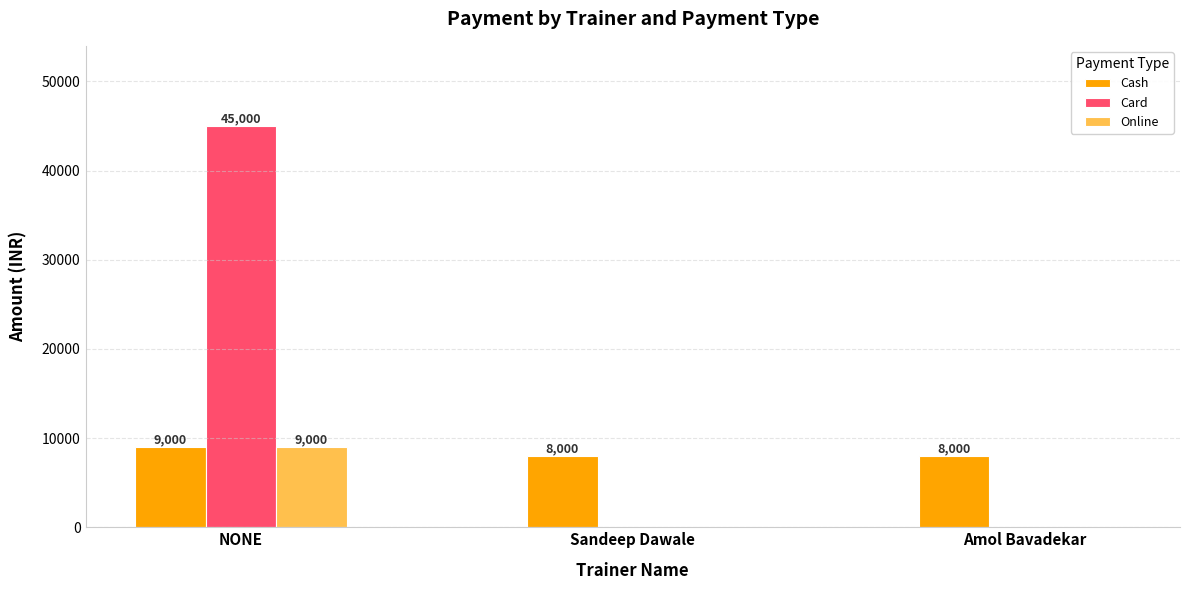

Is the value of Card at Sandeep Dawale greater than the value of Cash at NONE?

No